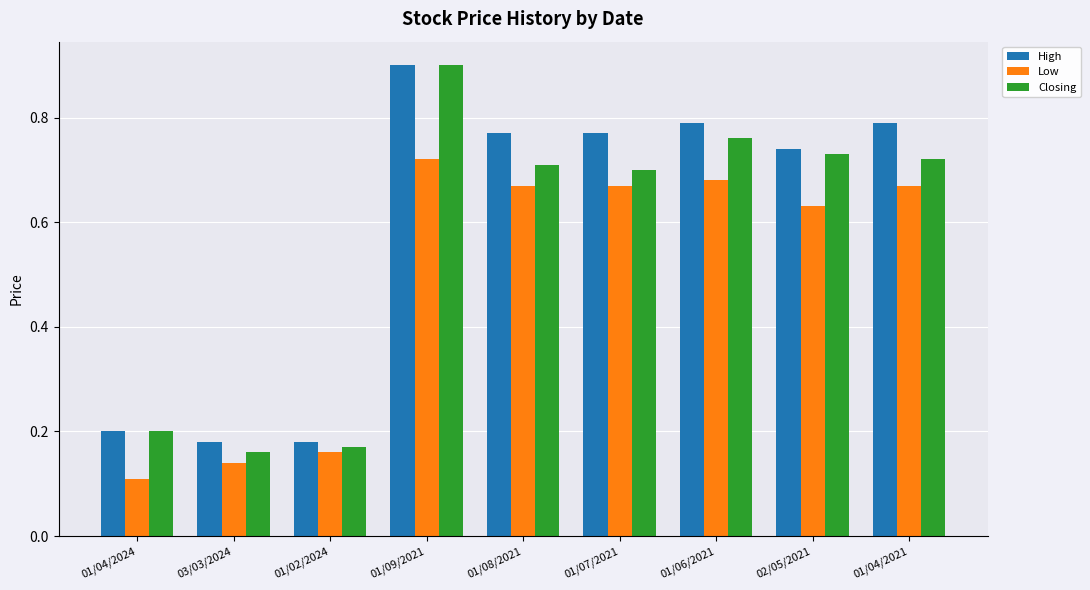

Is the value of Low at 01/04/2024 greater than the value of Closing at 01/06/2021?

No